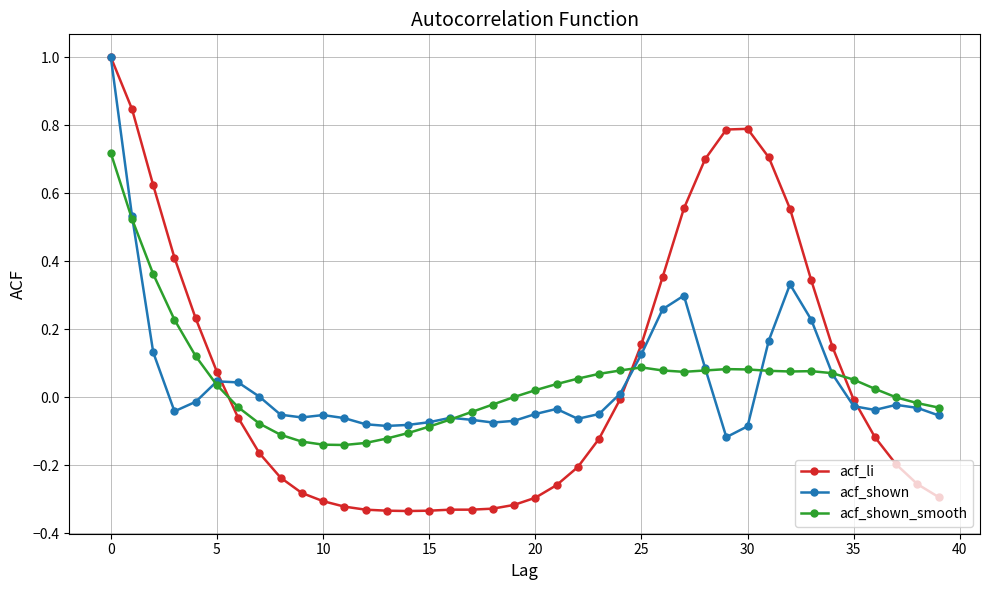

Which series has the widest spread of values?

acf_li